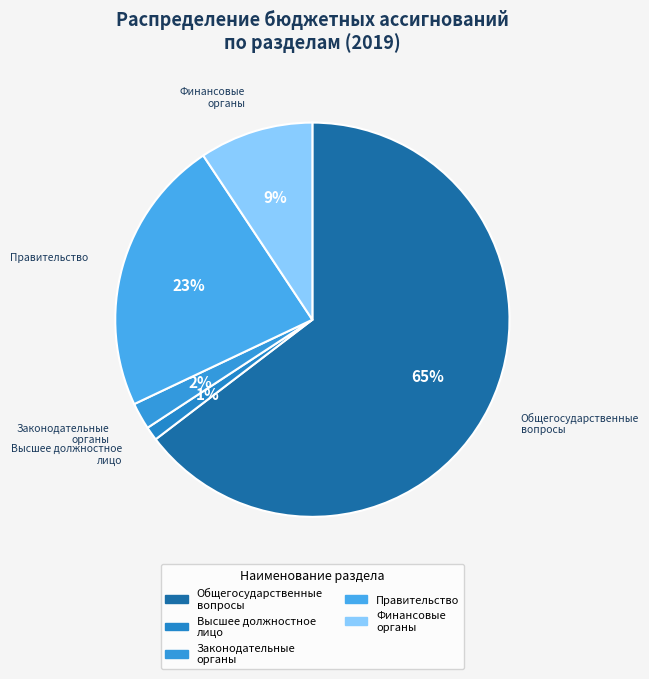

How many segments does this pie chart have?

5